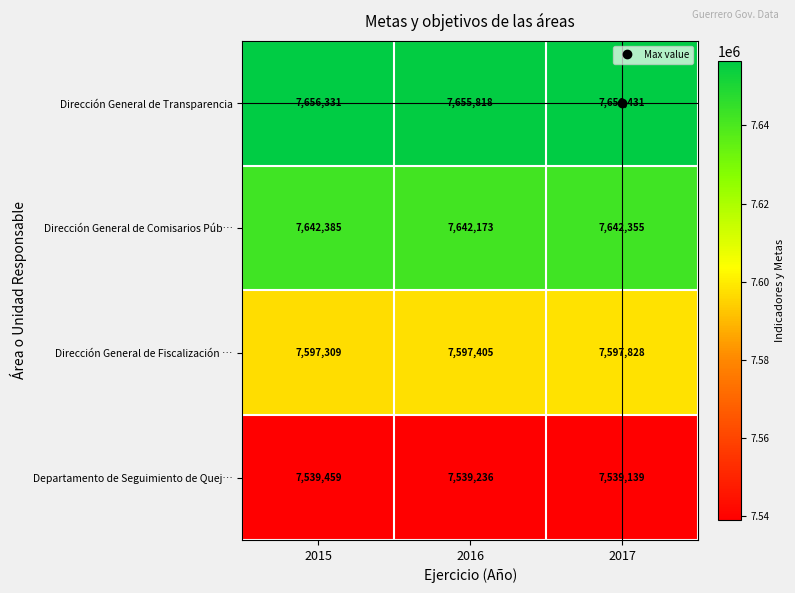

At which label is Departamento de Seguimiento de Quej… closest to 7539299?

2016